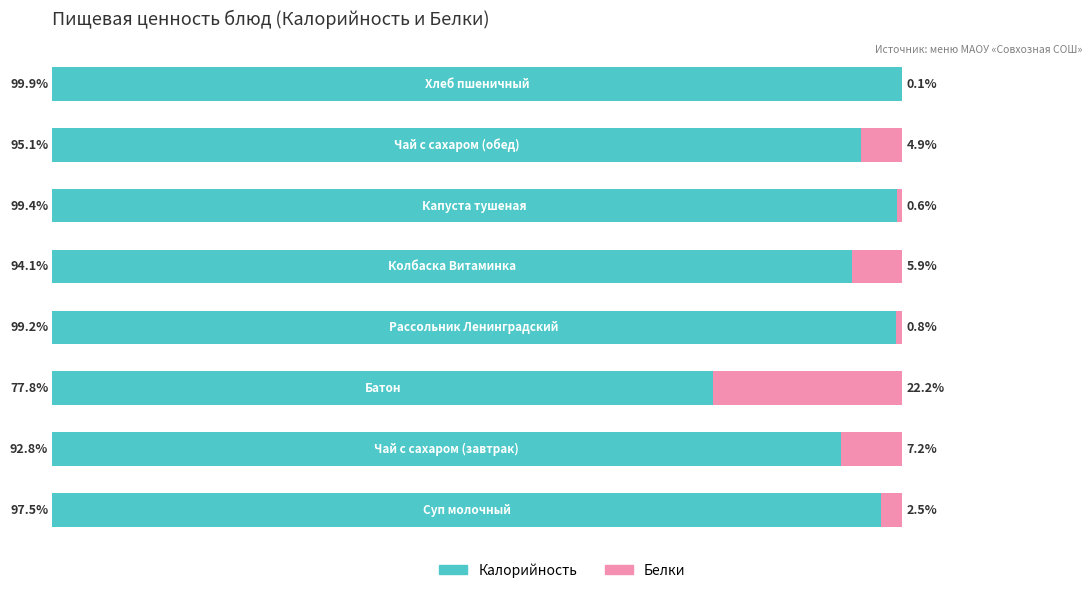

What is the difference between the maximum and second lowest values in the Калорийность series?

7.1